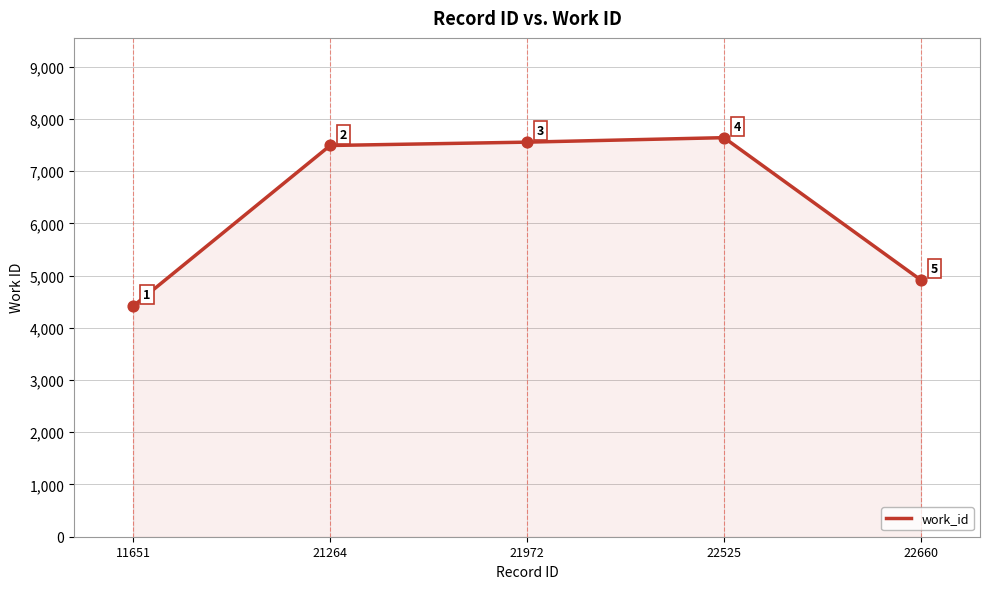

What is the change in value from 21972 to 22660?

-2640